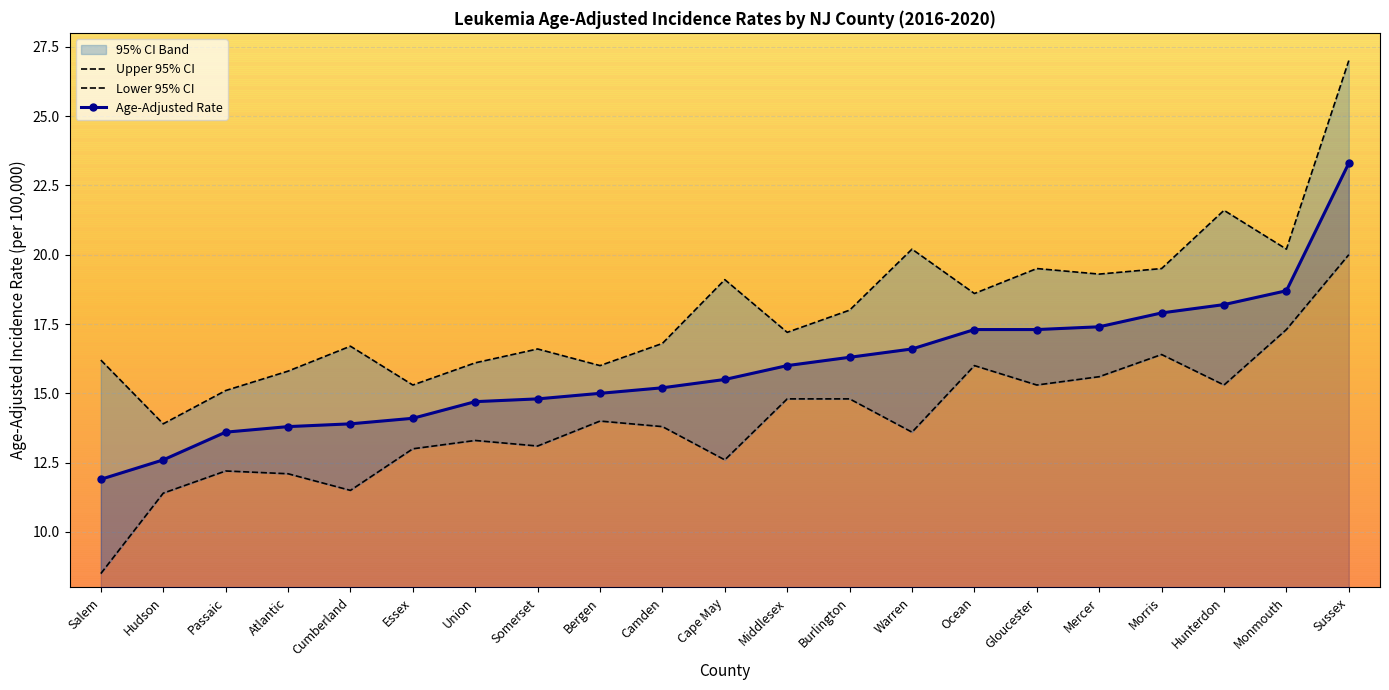

How many series are shown in this chart?

3